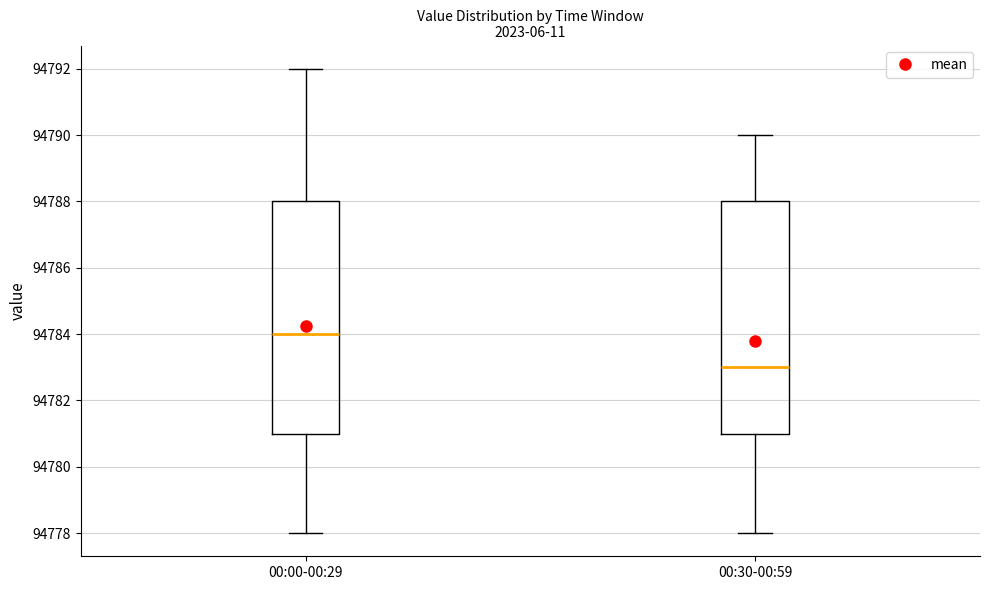

Reading left to right, read every box against the y-axis: the position of its median line, the range the box covers, and the ends of its whiskers. The values are not printed on the chart, so give them approximately, as read against the axis.

00:00-00:29: median 94784, box 94781 to 94788, whiskers 94778 to 94792
00:30-00:59: median 94783, box 94781 to 94788, whiskers 94778 to 94790